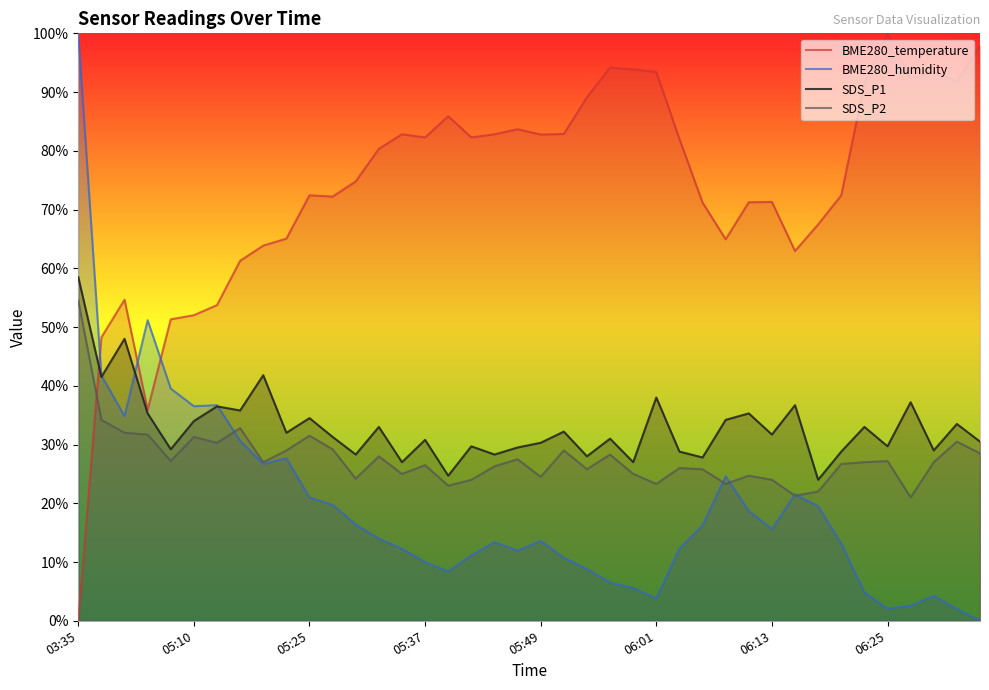

At which category is the sum across all series the highest?

03:35